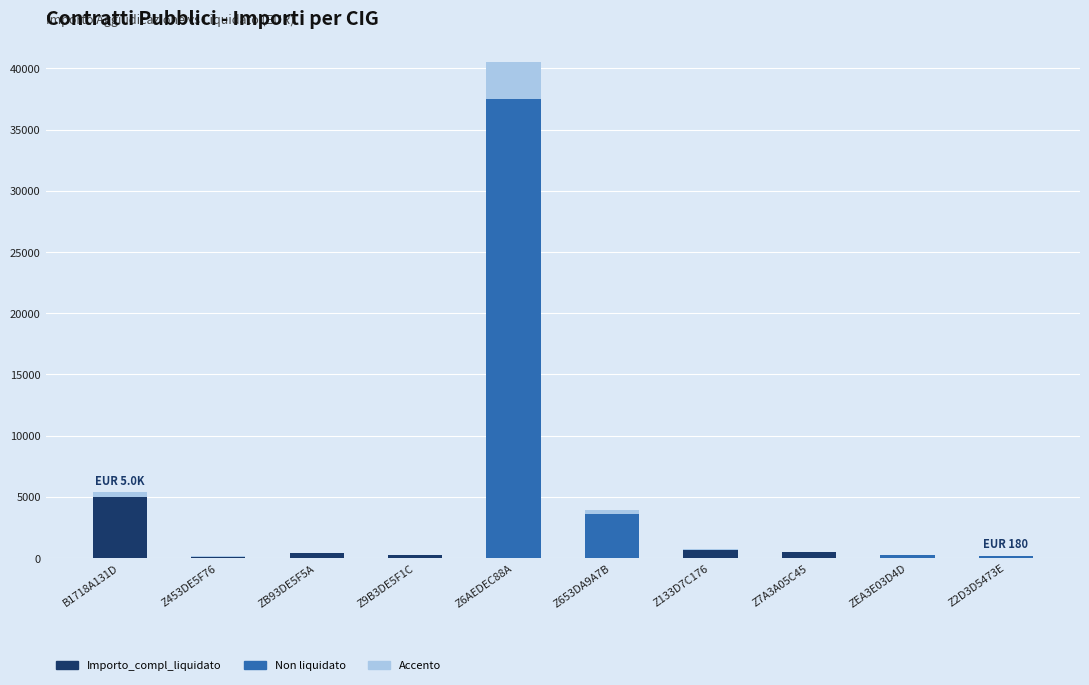

At which category is the sum across all series the highest?

Z6AEDEC88A